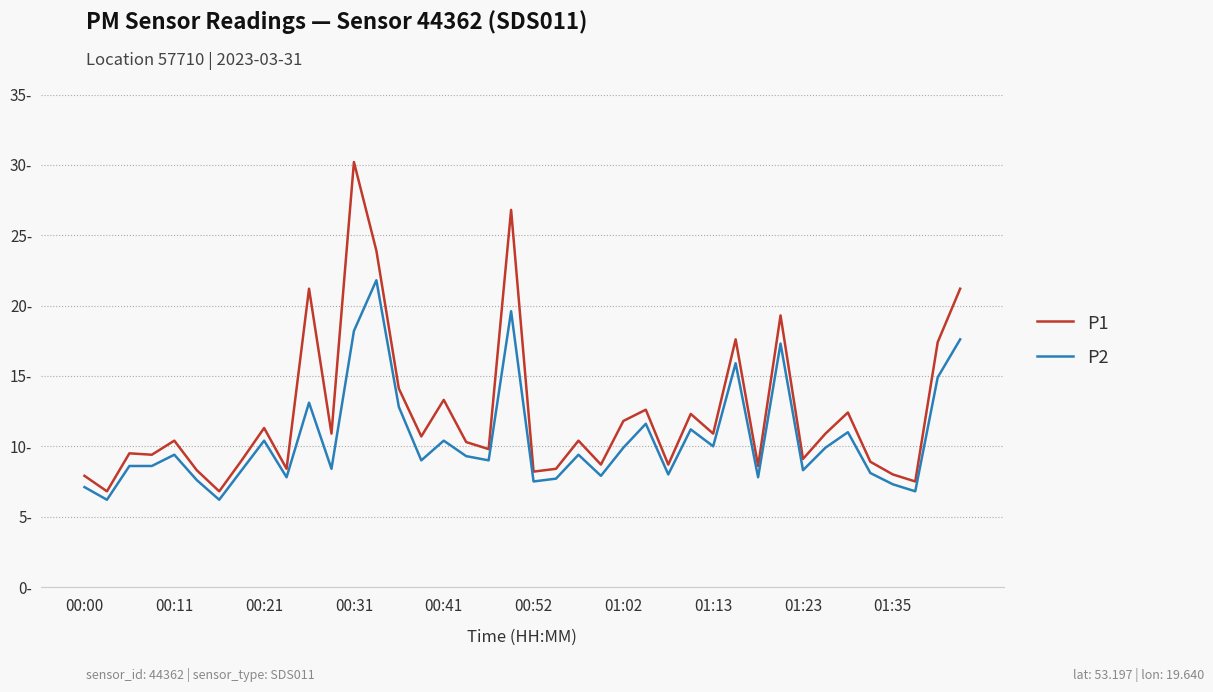

Which series has the largest total across all categories?

P1